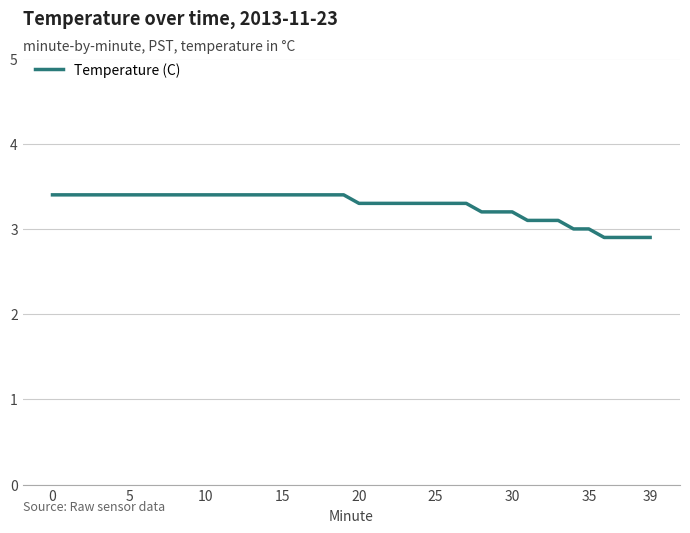

What is the maximum value shown in the chart?

3.4